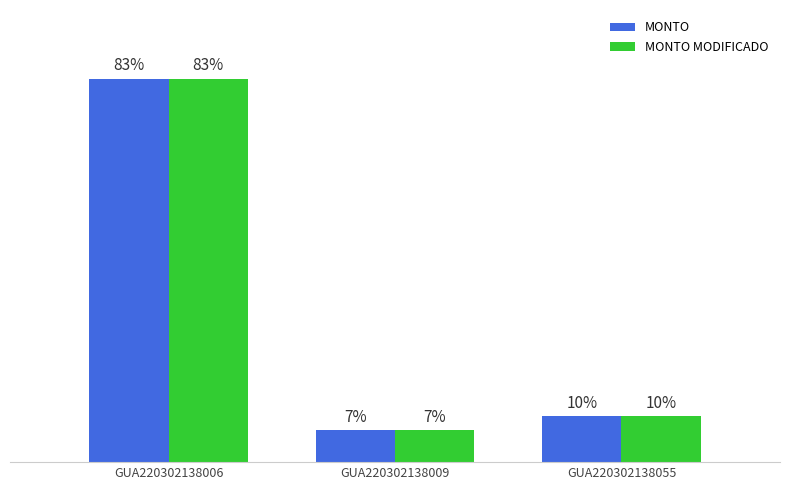

Reading right to left, transcribe all the data shown in this chart.

MONTO: GUA220302138055=140000	GUA220302138009=97400	GUA220302138006=1171989
MONTO MODIFICADO: GUA220302138055=140000	GUA220302138009=97400	GUA220302138006=1171989